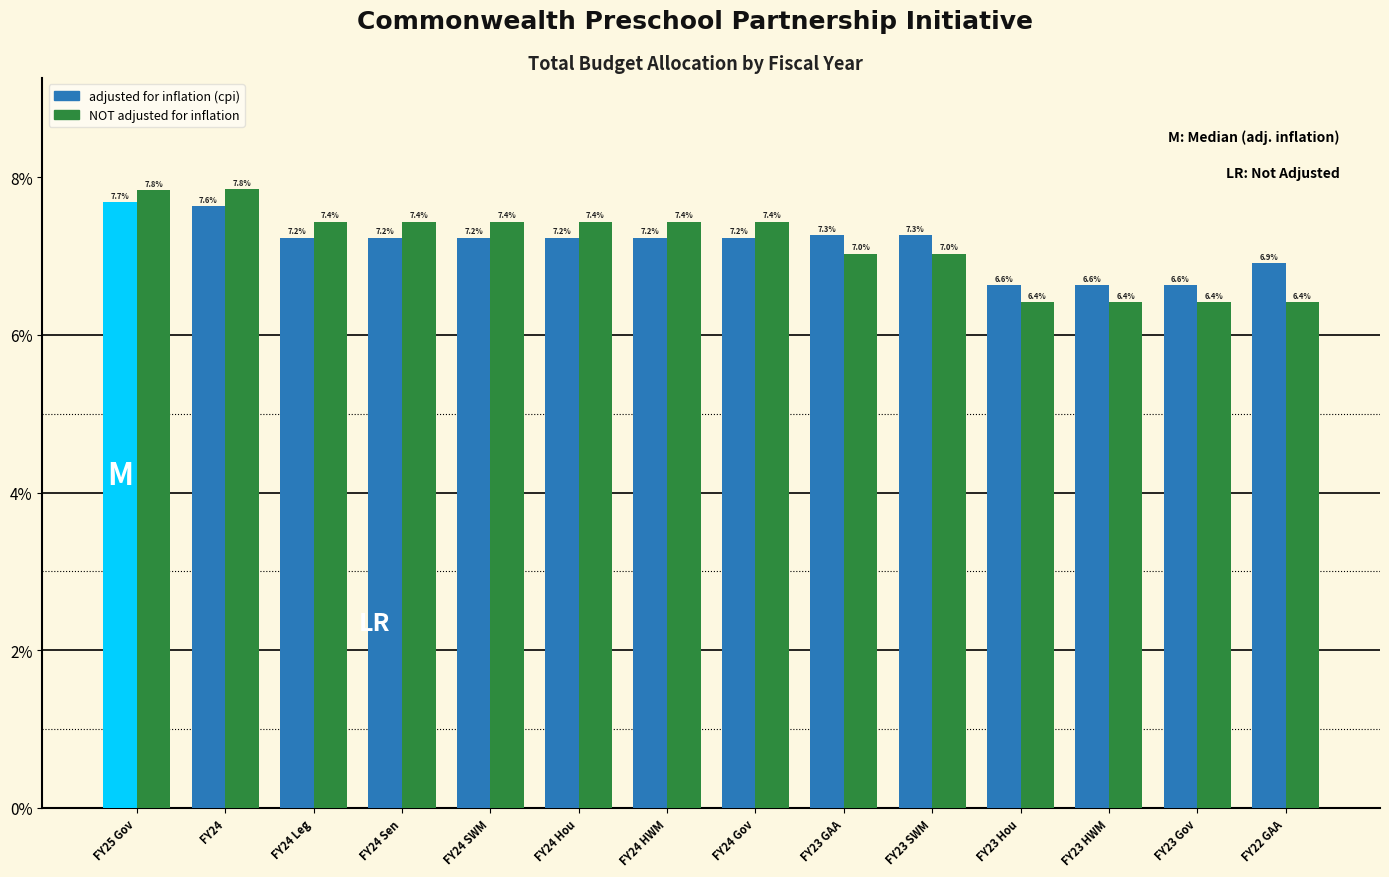

Reading right to left, list all the values displayed in this chart.

adjusted for inflation (cpi): 6.9	6.6	6.6	6.6	7.3	7.3	7.2	7.2	7.2	7.2	7.2	7.2	7.6	7.7
NOT adjusted for inflation: 6.4	6.4	6.4	6.4	7.0	7.0	7.4	7.4	7.4	7.4	7.4	7.4	7.8	7.8